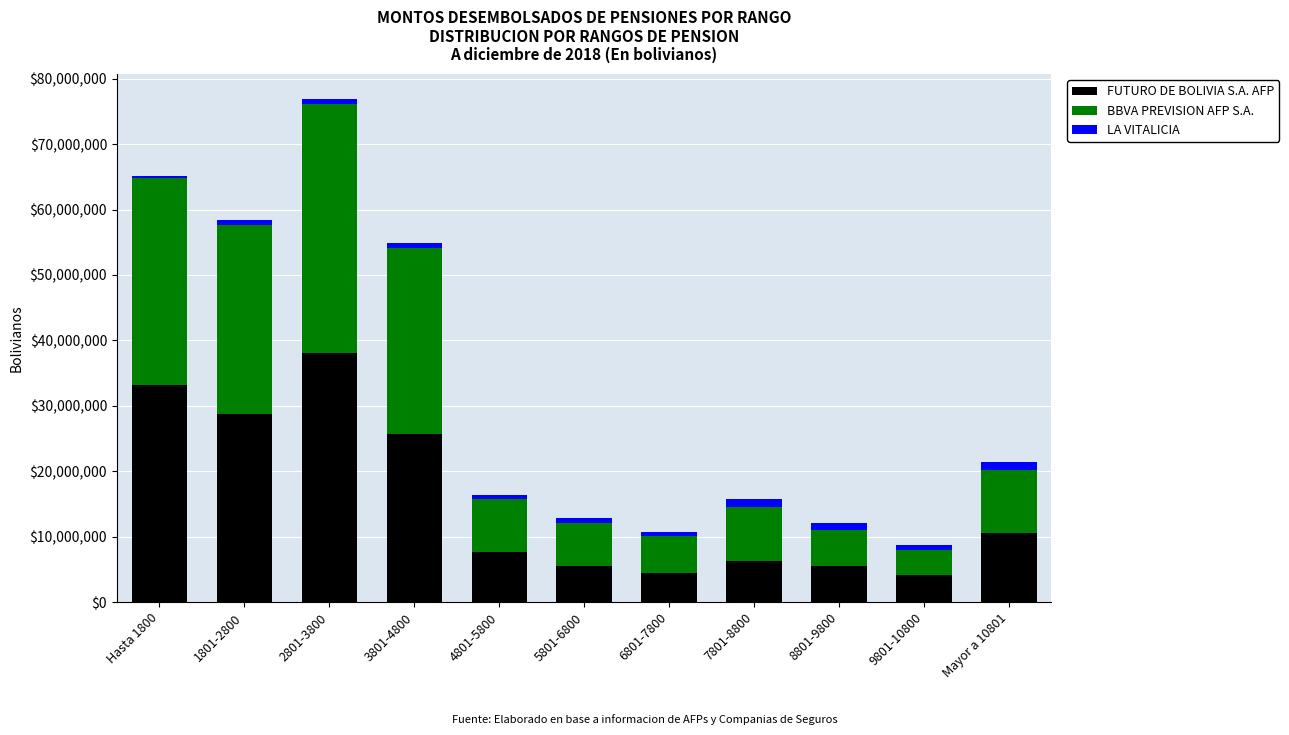

What is the highest value of the FUTURO DE BOLIVIA S.A. AFP series?

38082541.8